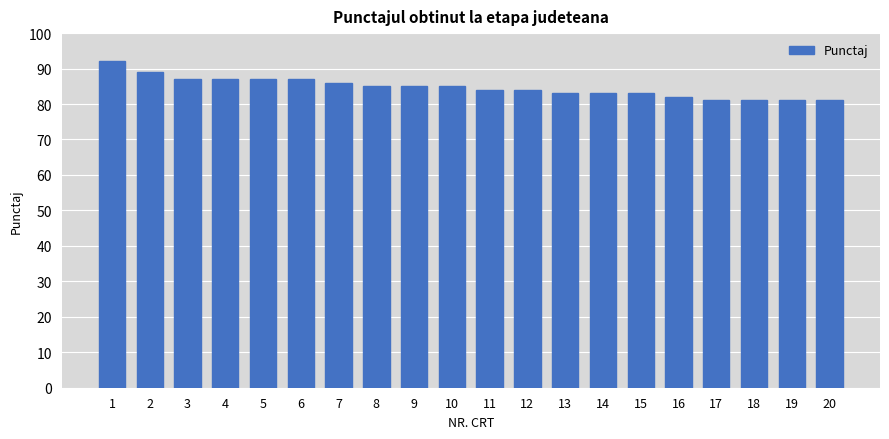

Reading left to right, transcribe all the data shown in this chart.

92	89	87	87	87	87	86	85	85	85	84	84	83	83	83	82	81	81	81	81